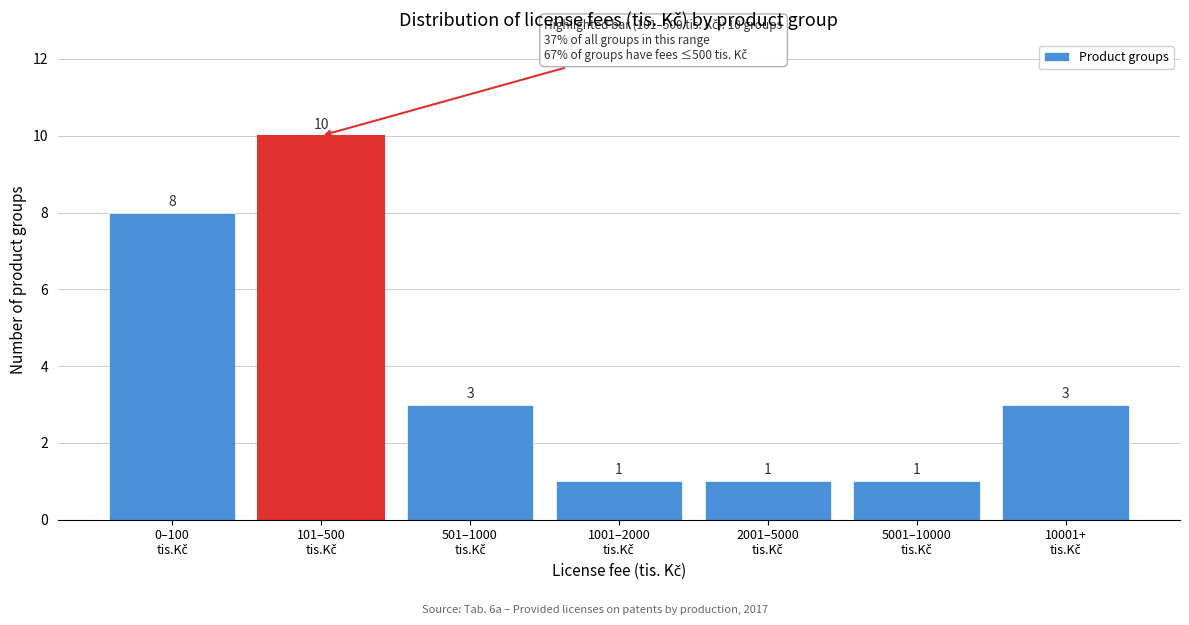

Reading right to left, transcribe all the data shown in this chart.

3	1	1	1	3	10	8